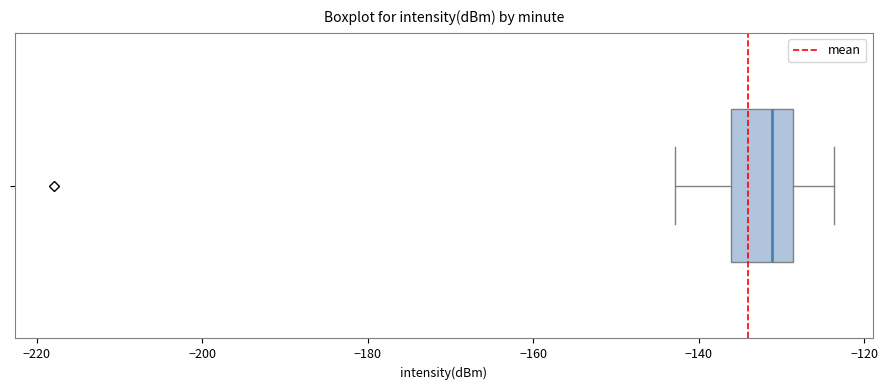

Transcribe this box plot: give where the median line is, the range the box spans, and where the two whiskers end, as read against the x-axis. The values are not printed on the chart, so give them approximately, as read against the axis.

median -132, box -136 to -128, whiskers -142 to -124